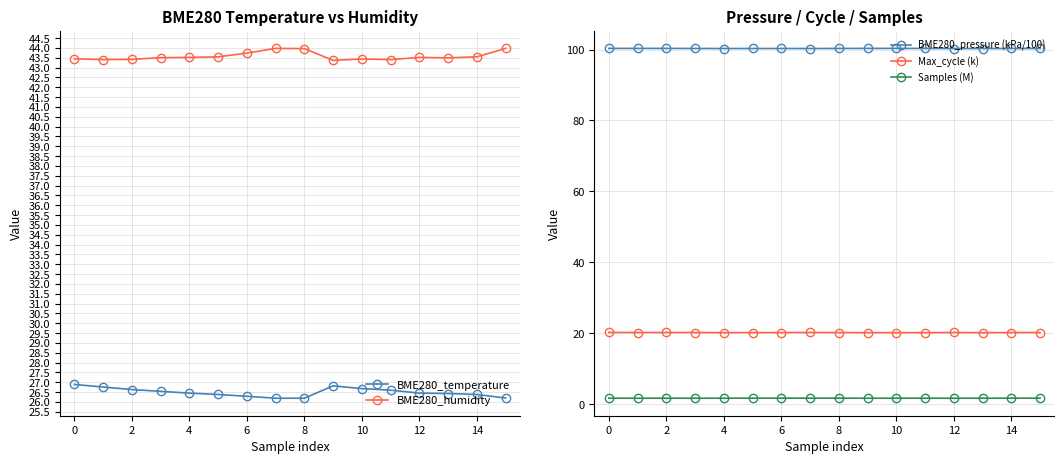

What is the difference between the highest and lowest values at 13?

98.6